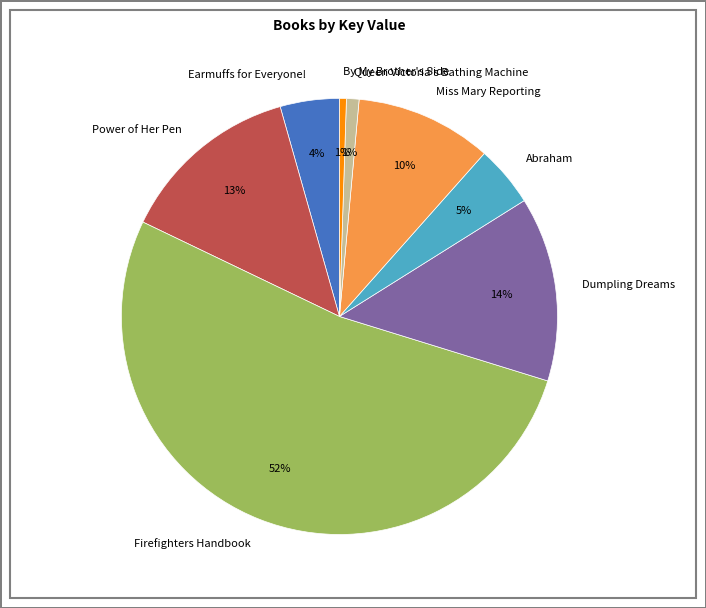

Which slice is the largest?

Firefighters Handbook